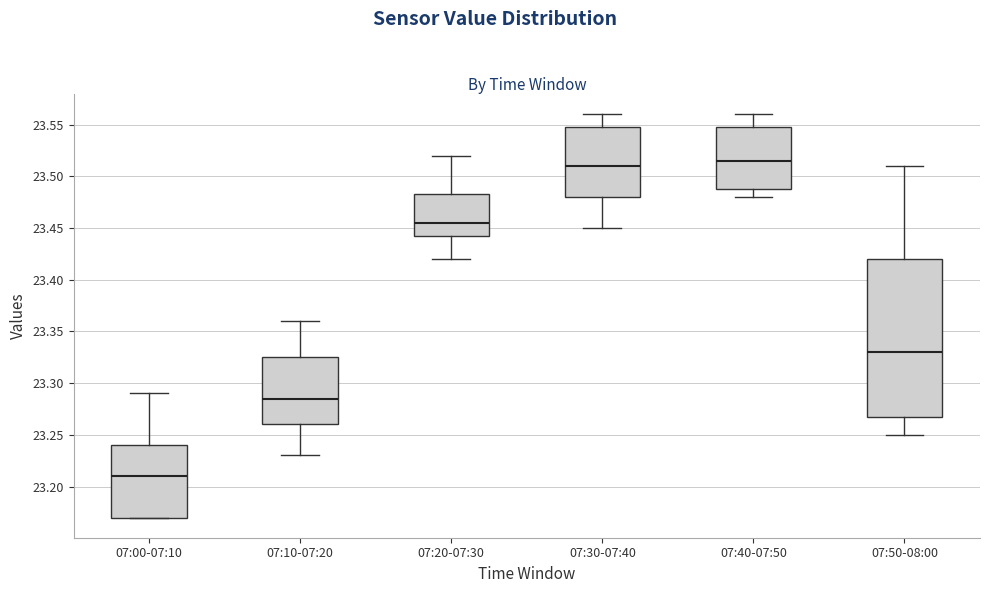

Which box is the tallest, from its lower edge to its upper edge?

07:50-08:00